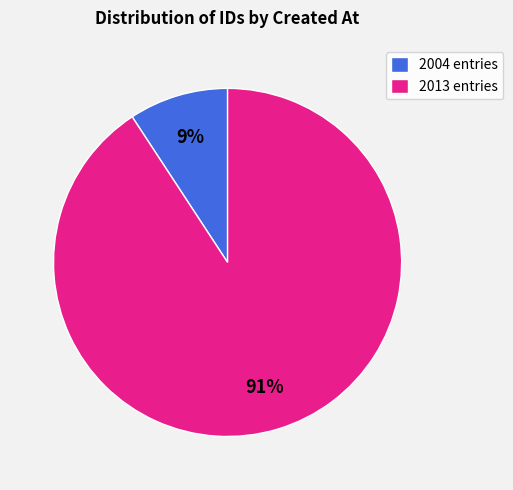

How many segments does this pie chart have?

2